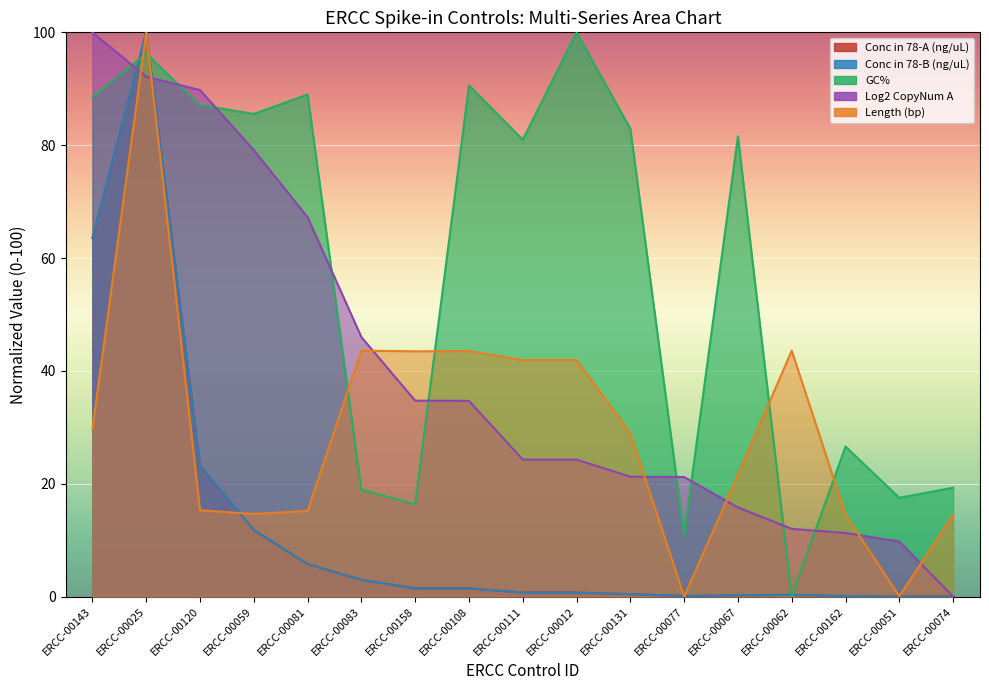

What is the total value across all series at ERCC-00067?

119.3